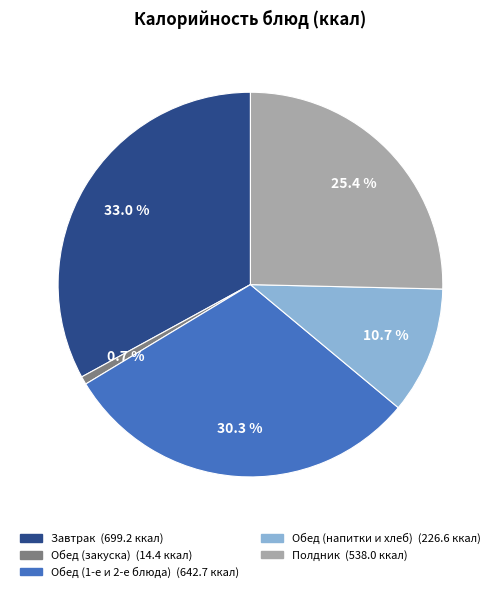

Is there a majority slice in this chart?

No